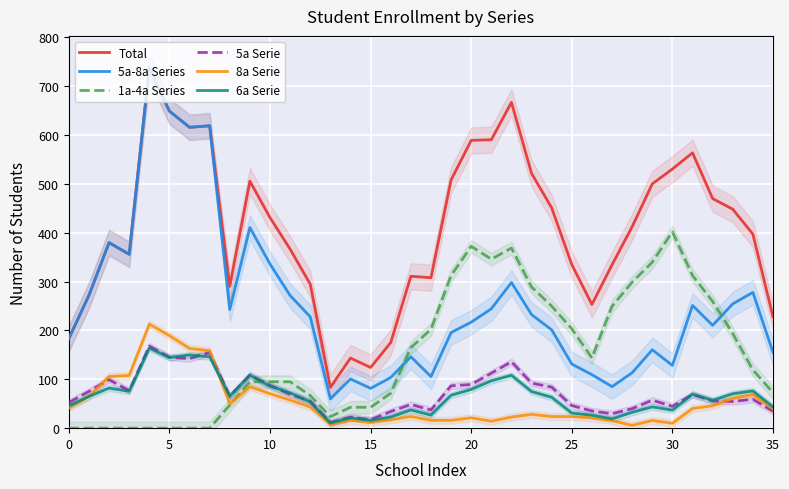

True or false: 6a Serie and Total cross at least once.

False